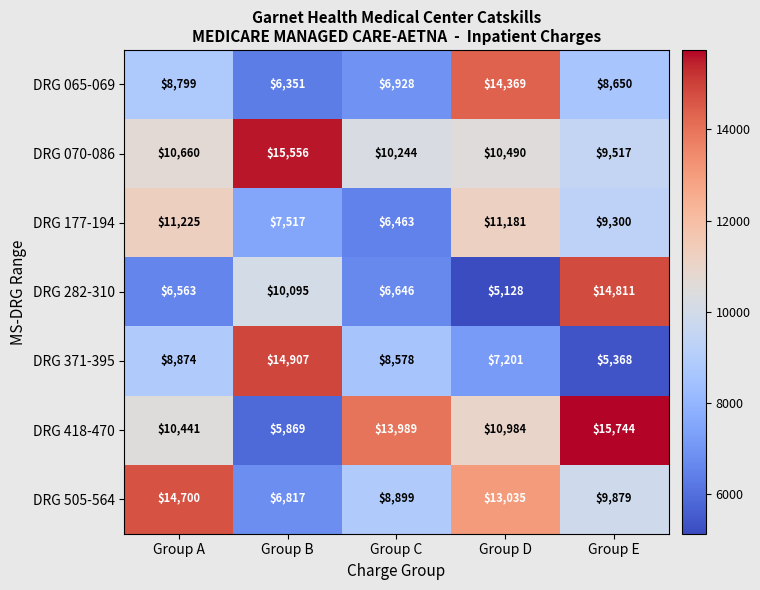

What is the maximum value for DRG 070-086?

15556